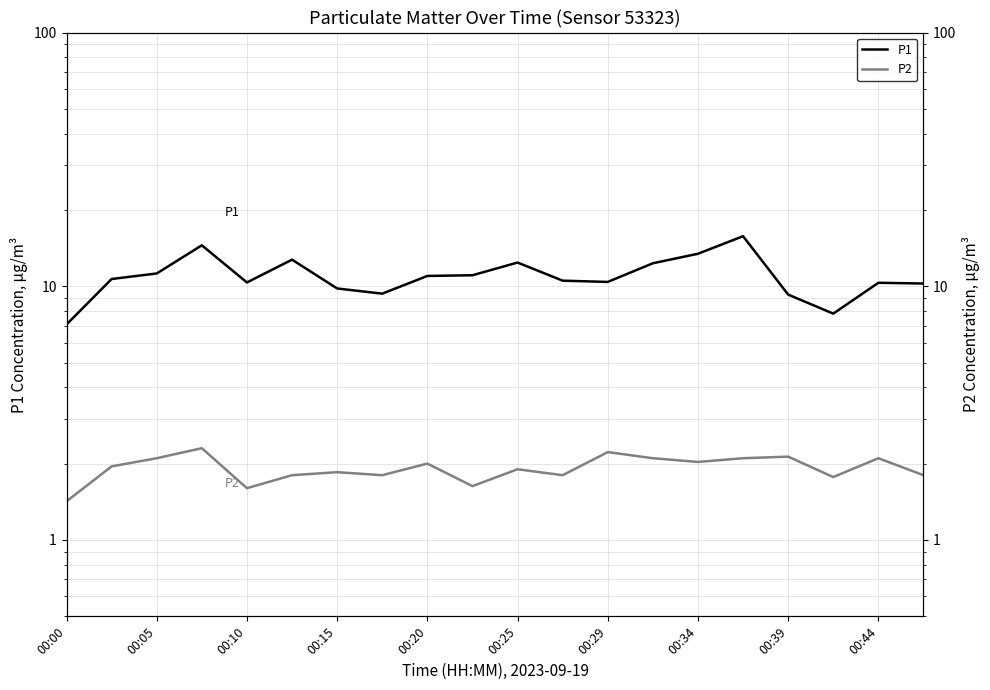

The P1 series shows 16.5 at 00:25. True or false?

False